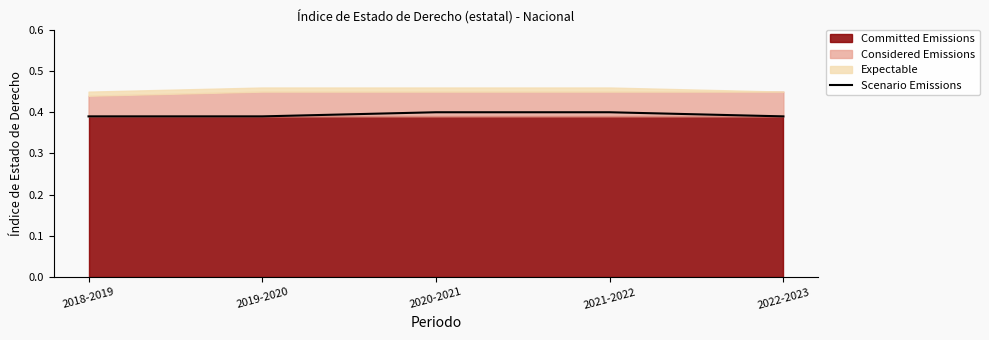

Reading left to right, what are all the values shown in this chart?

2018-2019=0.4	2019-2020=0.4	2020-2021=0.4	2021-2022=0.4	2022-2023=0.4